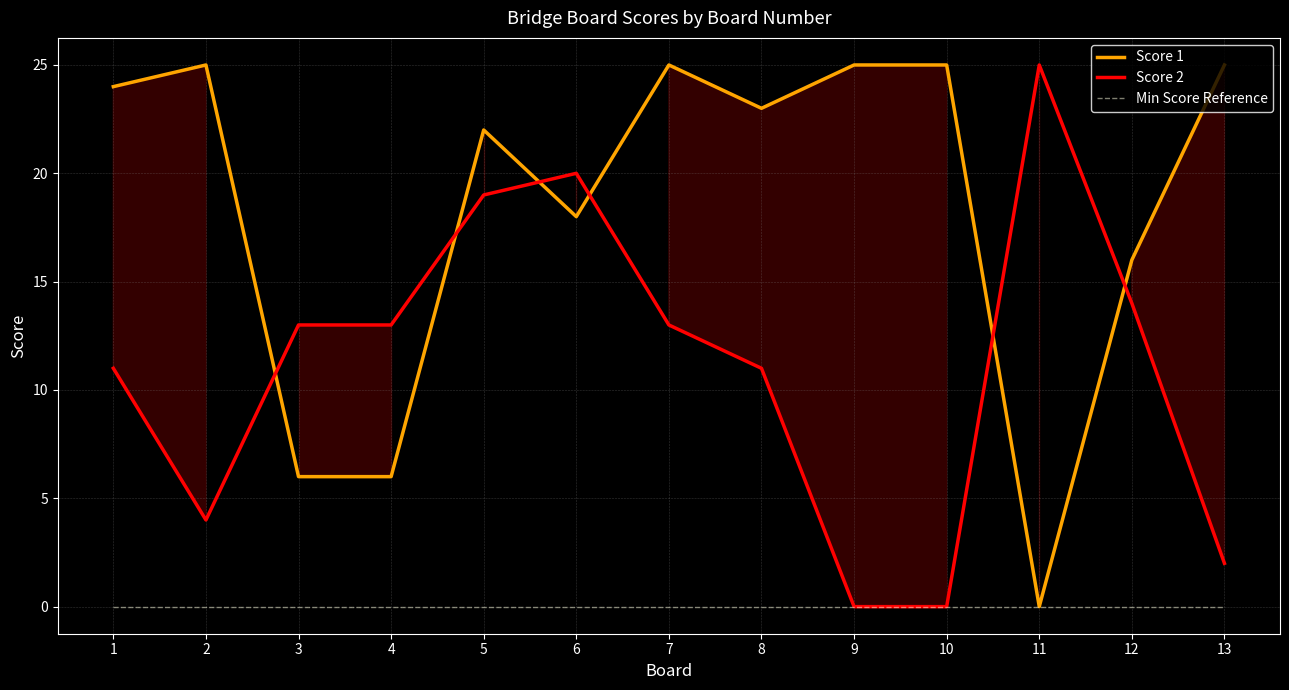

Where is the first local minimum for Score 2?

2